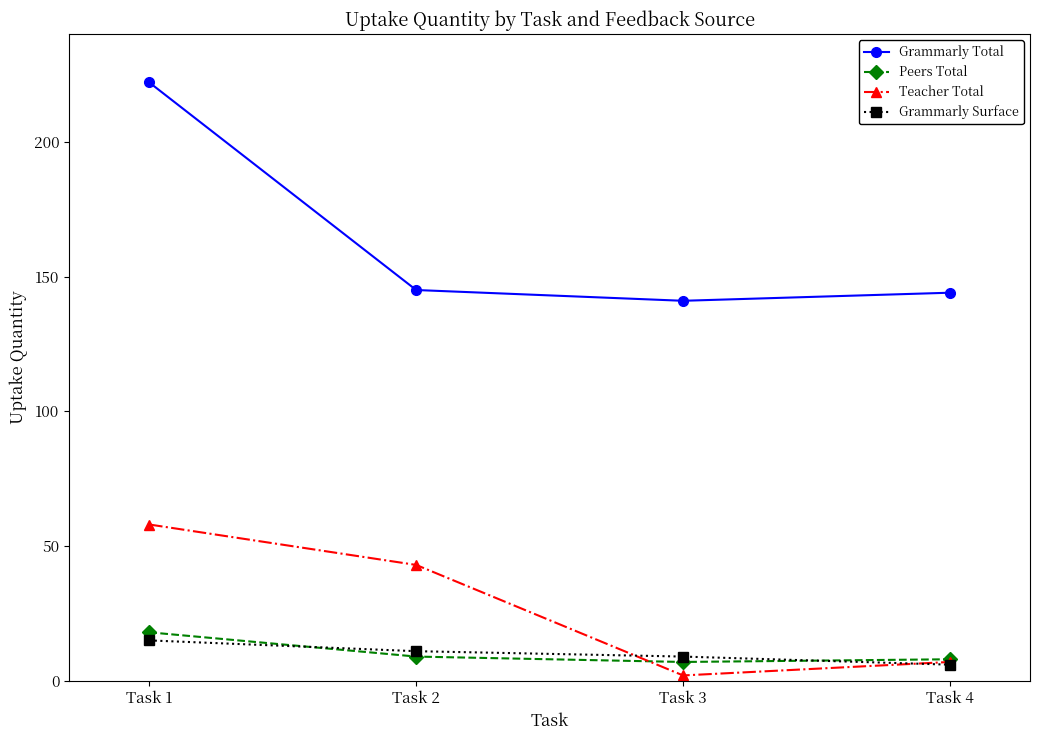

Reading right to left, transcribe all the data shown in this chart.

Grammarly Total: Task 4=144	Task 3=141	Task 2=145	Task 1=222
Peers Total: Task 4=8	Task 3=7	Task 2=9	Task 1=18
Teacher Total: Task 4=7	Task 3=2	Task 2=43	Task 1=58
Grammarly Surface: Task 4=6	Task 3=9	Task 2=11	Task 1=15